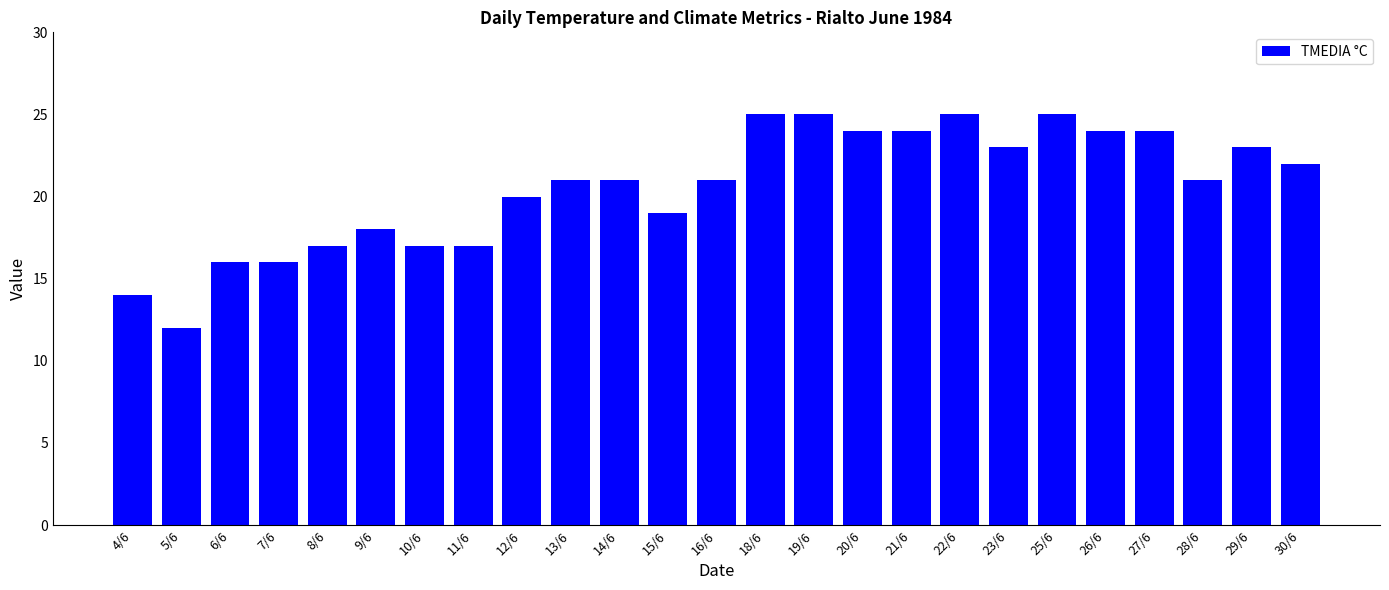

What is the ratio of the value at 13/6 to the value at 7/6?

1.3